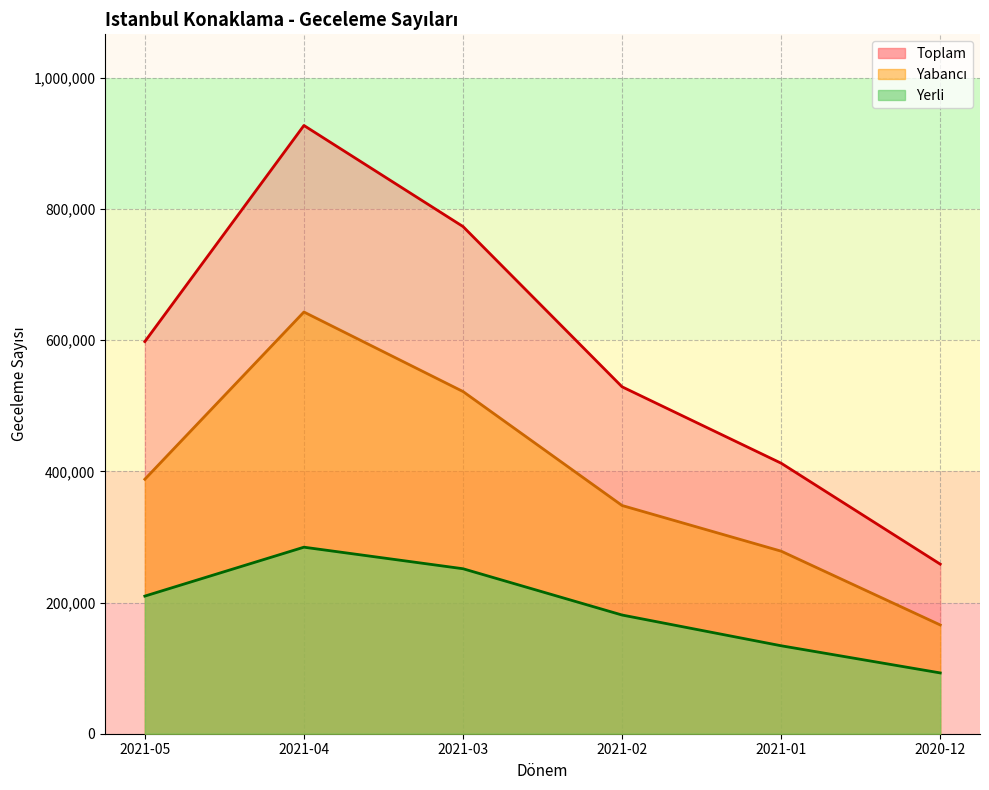

What is the label of the 5th point from the left?

2021-01